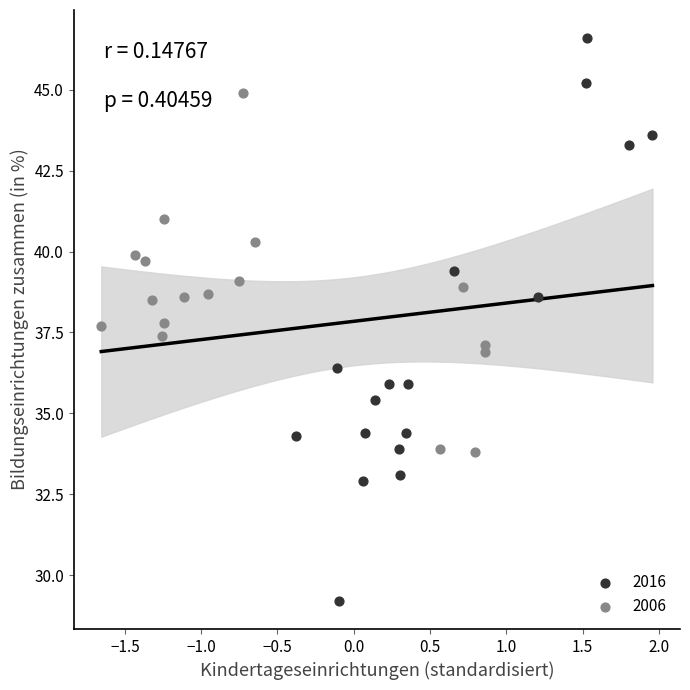

Which series reaches the maximum Y coordinate?

2016